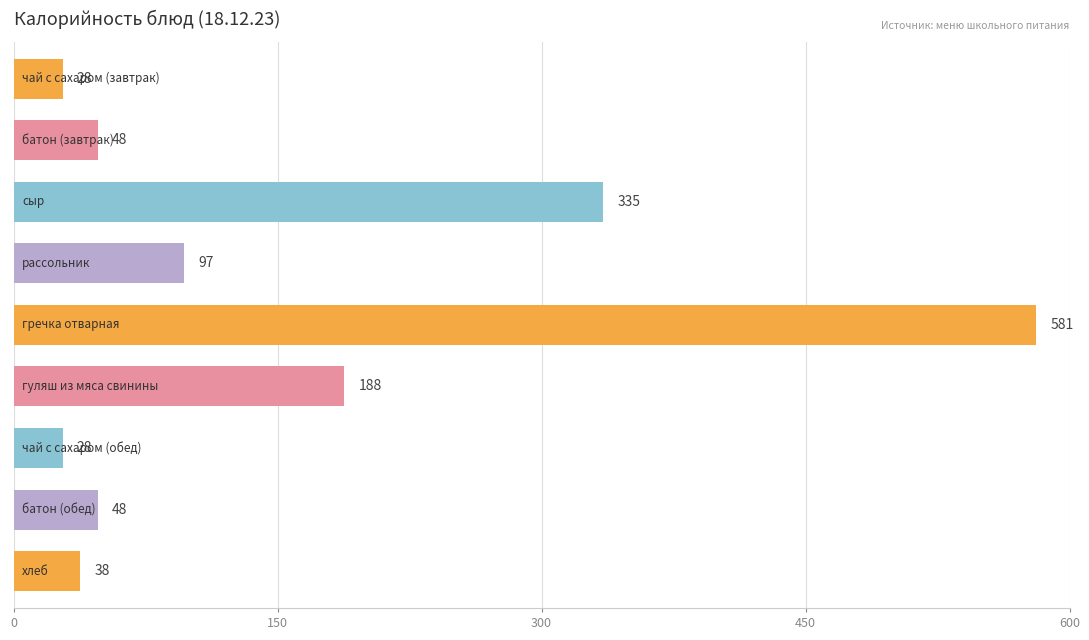

What is the smallest value displayed?

28